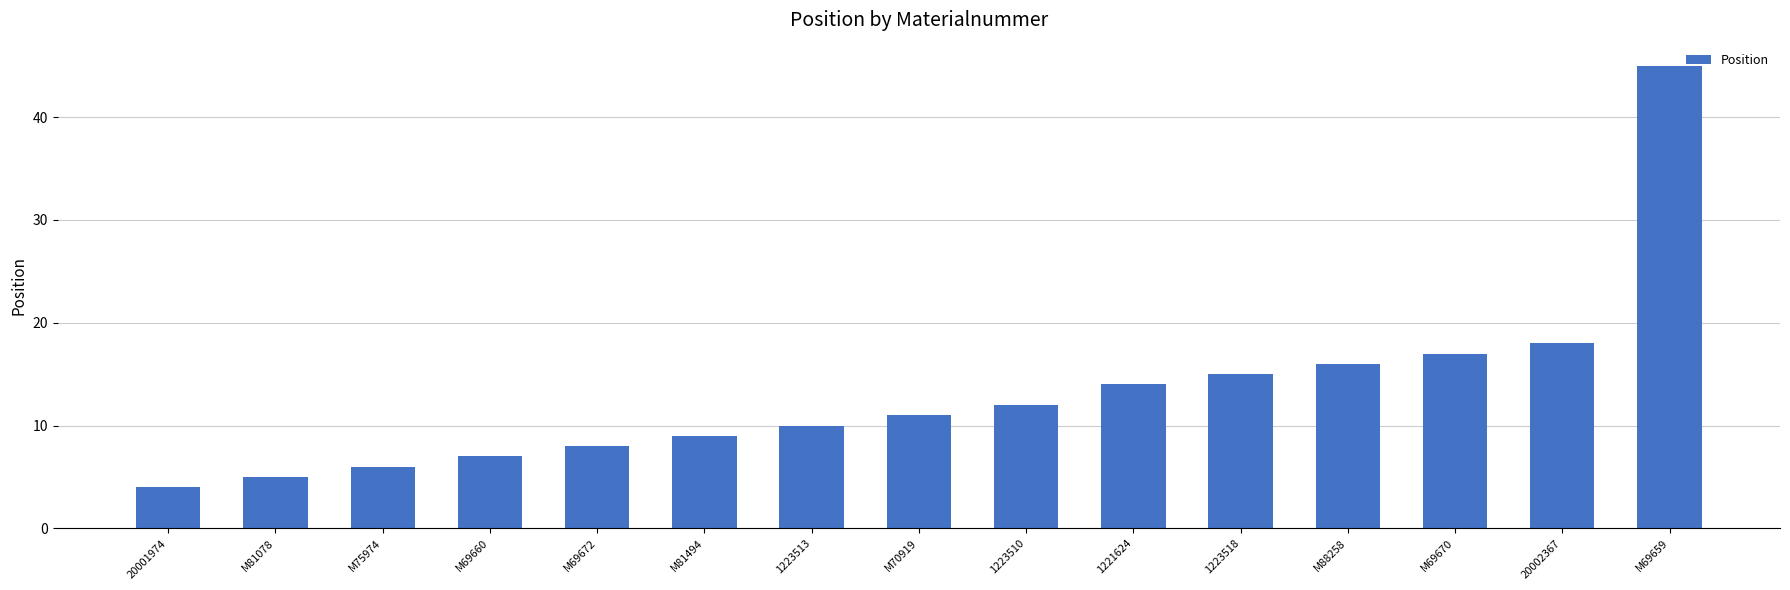

What is the smallest value displayed?

4